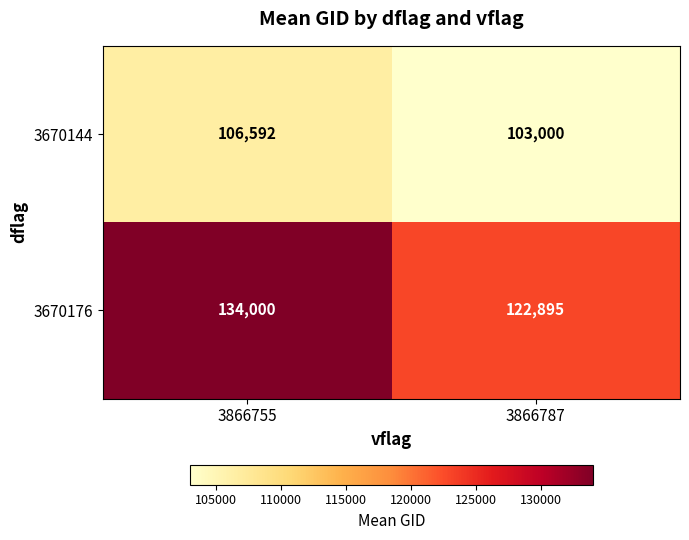

Which series changed the most between 3866755 and 3866787?

3670176